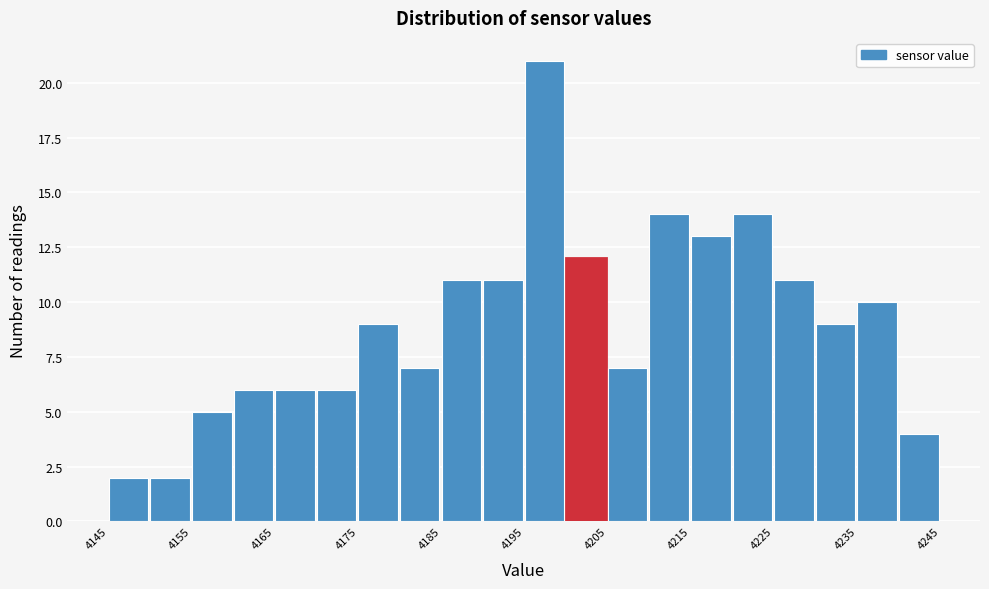

What is the height of the bar covering 4230 to 4235 on the x-axis? The values are not printed on the chart, so give them approximately, as read against the axis.

9